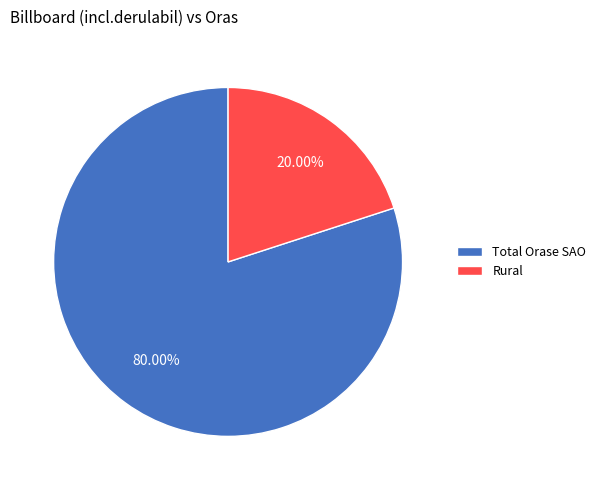

The Total Orase SAO slice represents 71% of the pie. True or false?

False